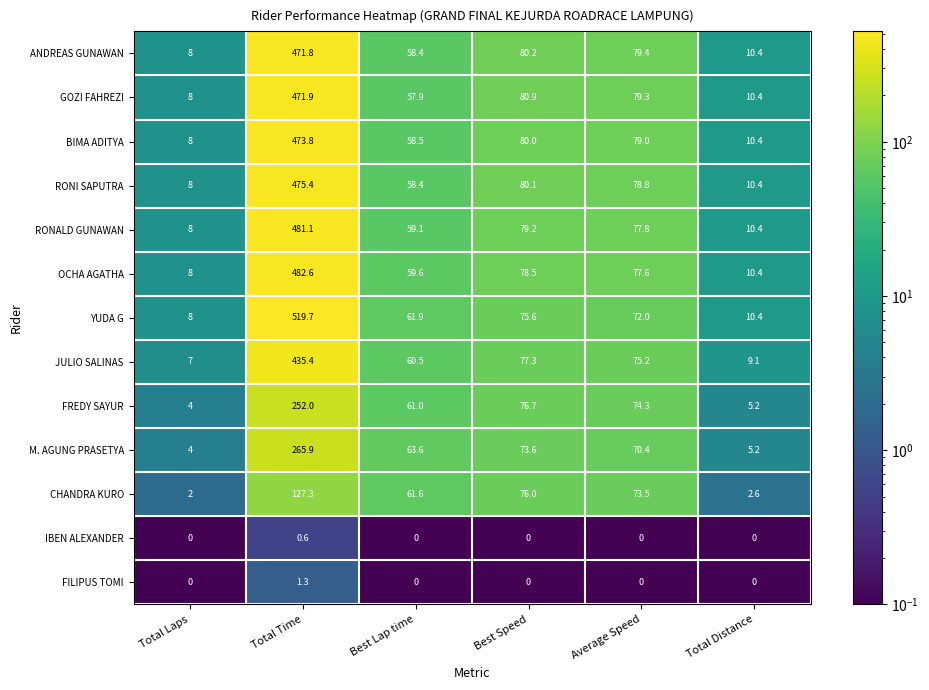

How many IBEN ALEXANDER values are between 0 and 1?

6